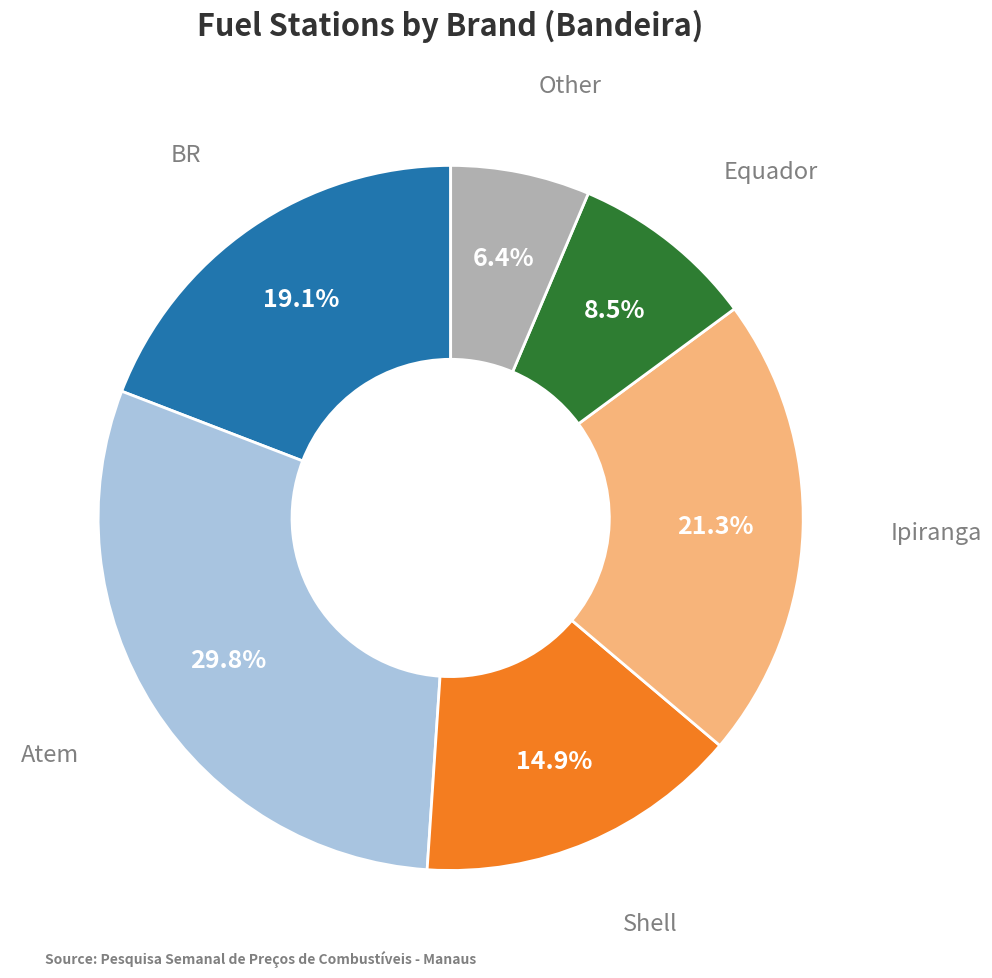

How many slices are in this pie chart?

6